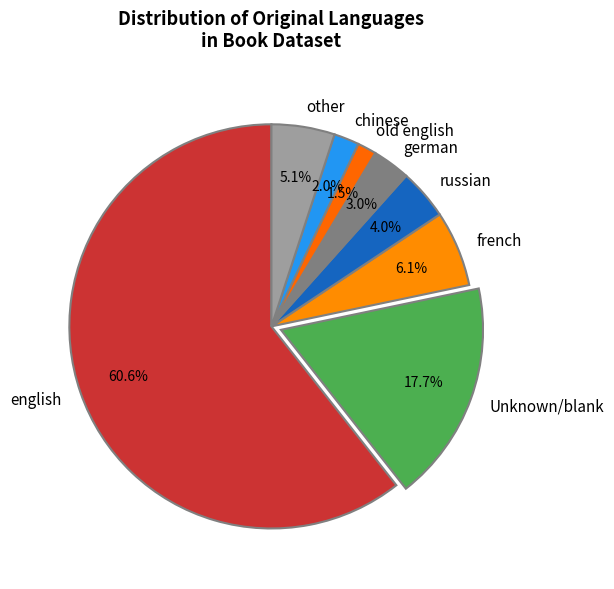

Rank the categories by value from lowest to highest.

old english, chinese, german, russian, other, french, Unknown/blank, english